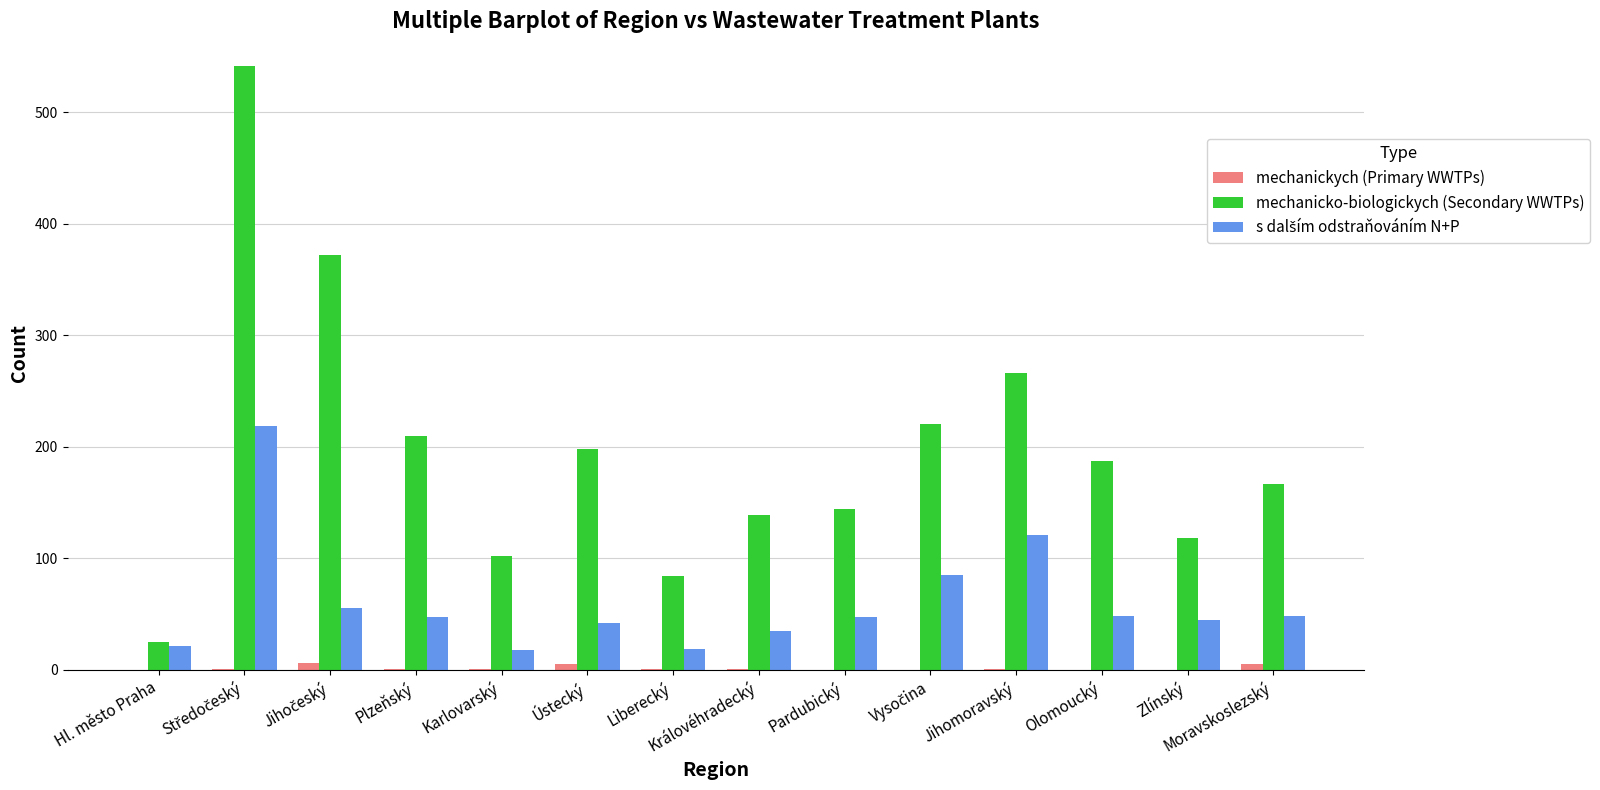

True or false: mechanicko-biologickych (Secondary WWTPs) has a value of 266 at Jihomoravský.

True